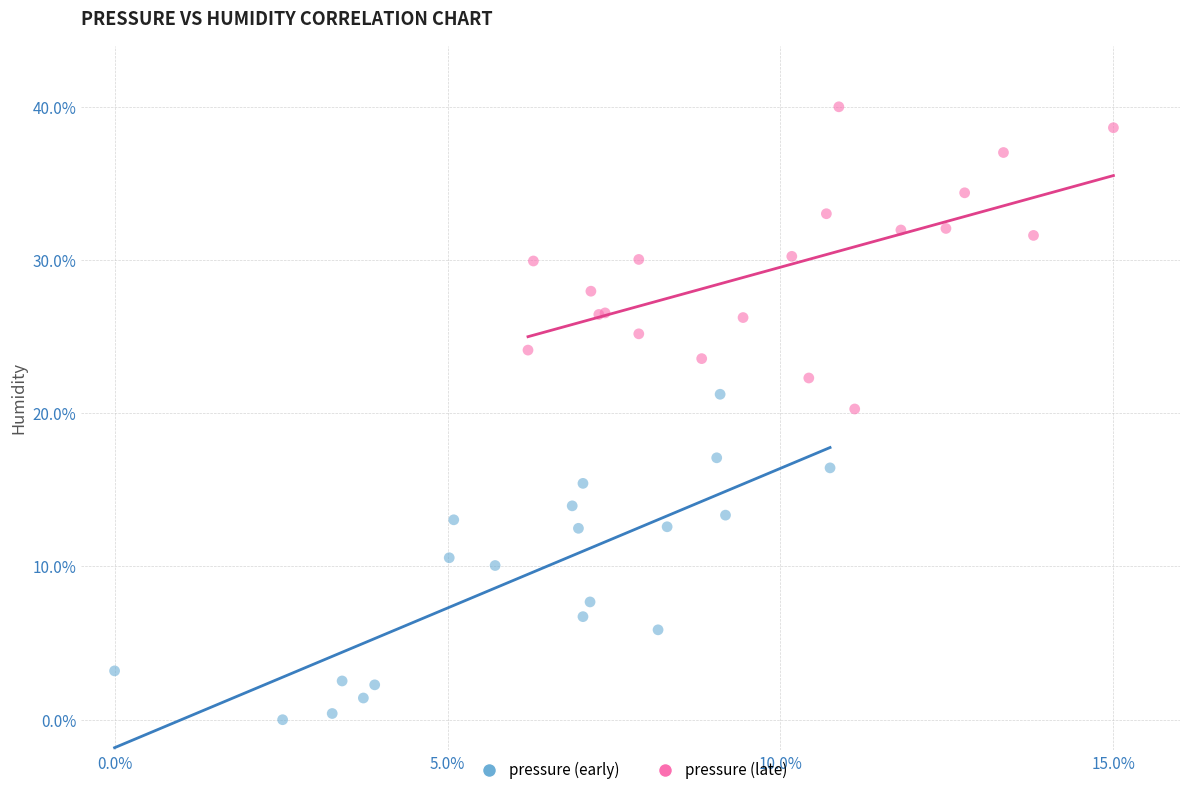

Which series reaches the maximum Y coordinate?

pressure (late)